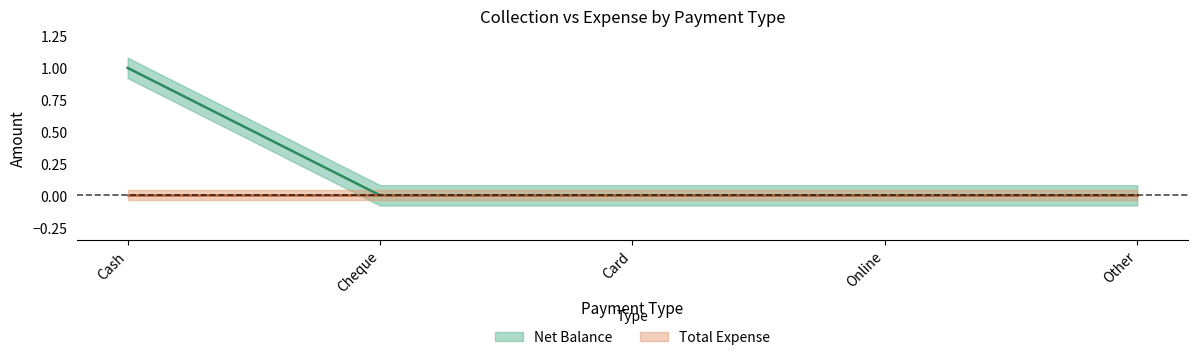

True or false: the data has more than 0 interior local peaks.

False